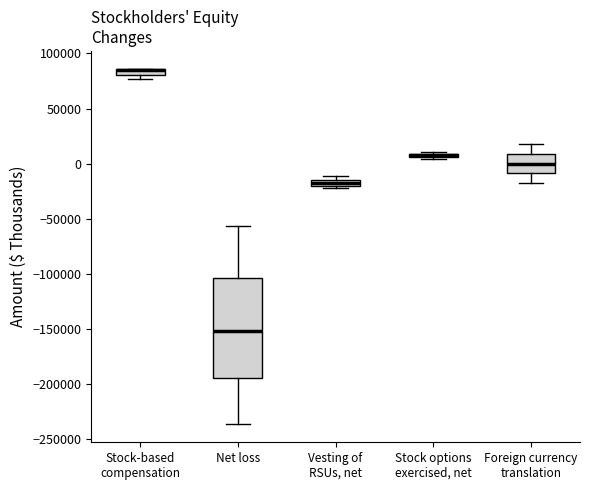

Where is the upper edge of the box for Stock-based compensation on the y-axis? The values are not printed on the chart, so give them approximately, as read against the axis.

85000